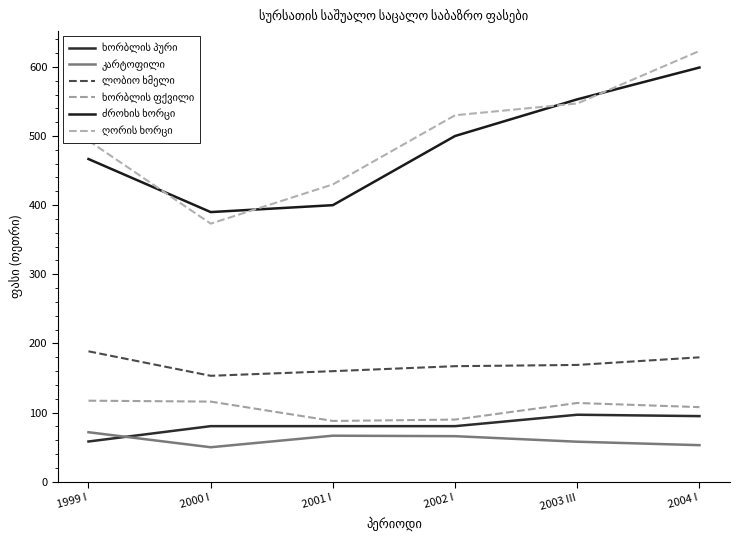

True or false: კარტოფილი has a value of 71.7 at 1999 I.

True